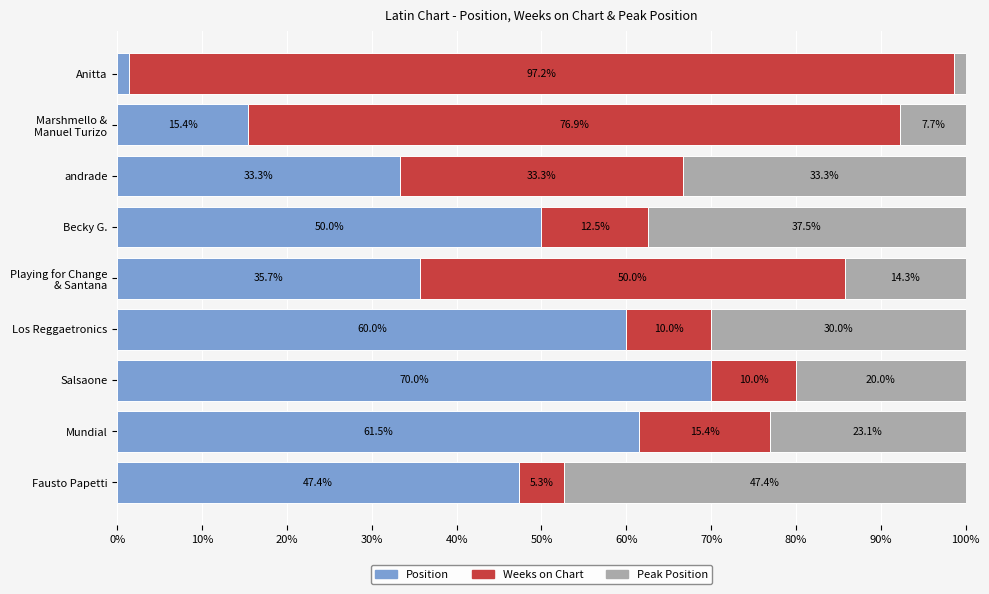

The Position series shows 47.4 at Fausto Papetti. True or false?

True